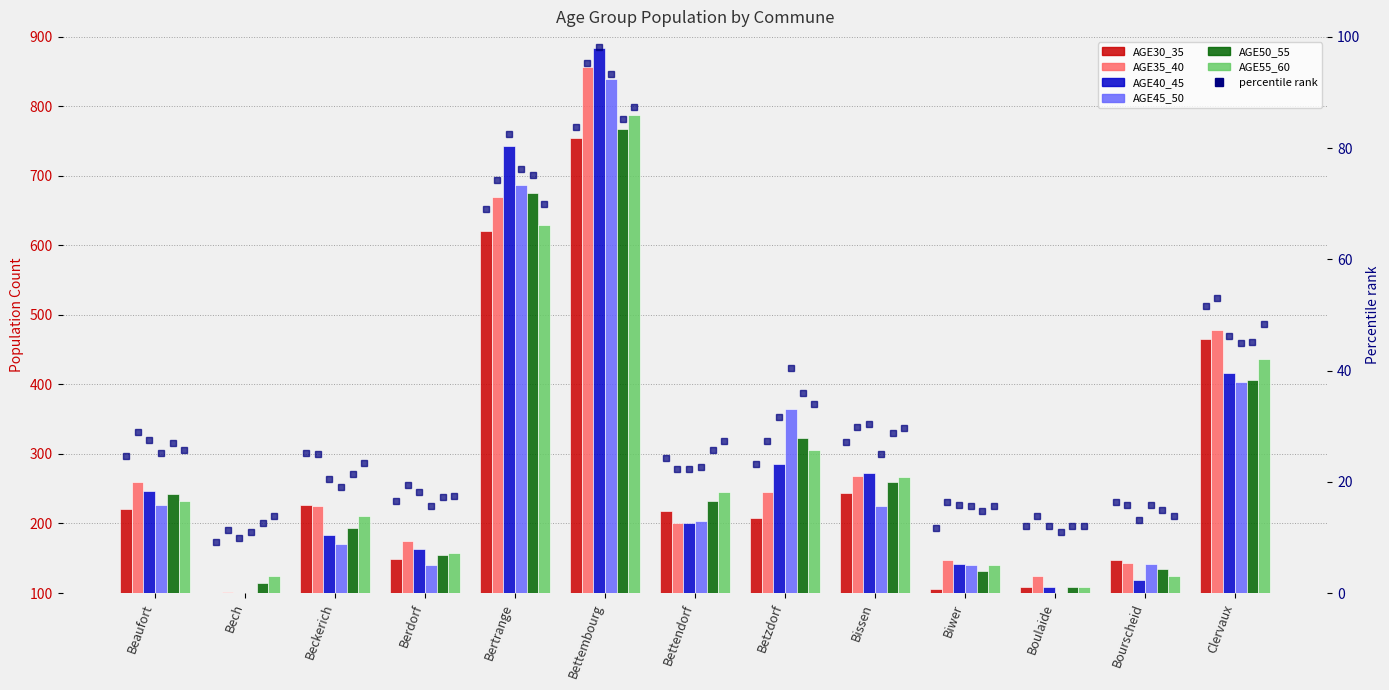

Which label corresponds to the smallest value in the chart?

Bech